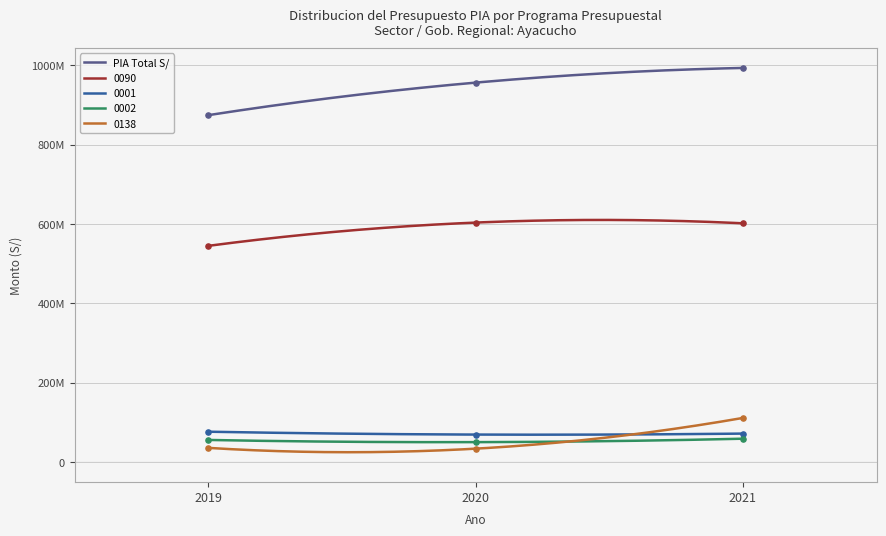

At which category is the sum across all series the highest?

2021